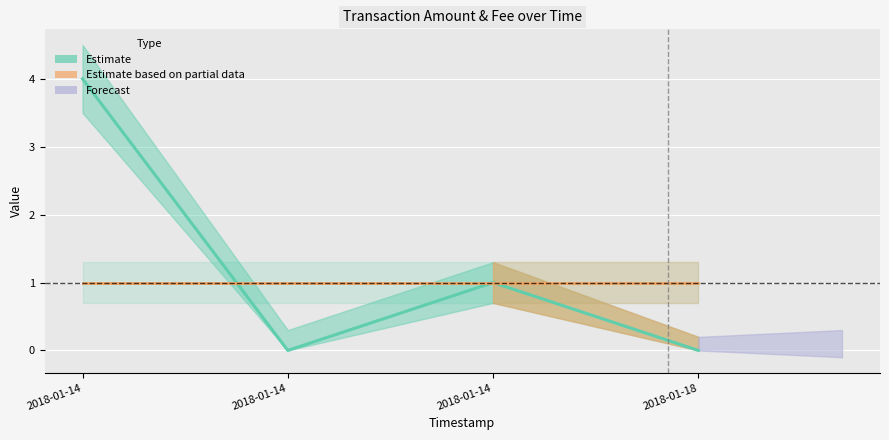

At which category does Amount (Estimate) reach its first local valley?

2018-01-14